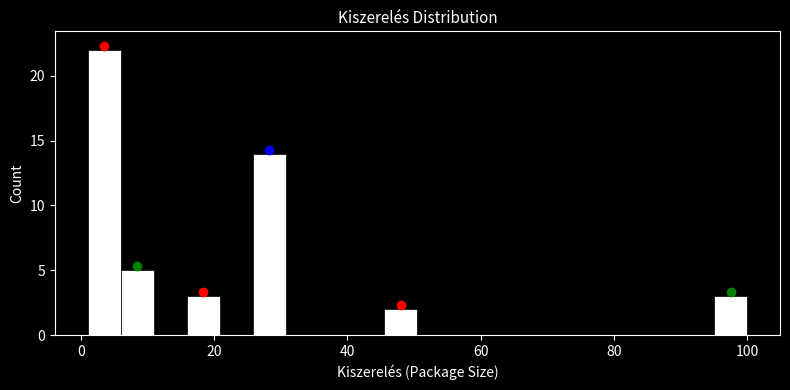

Read against the x-axis, roughly where is the centre of the tallest bar?

4